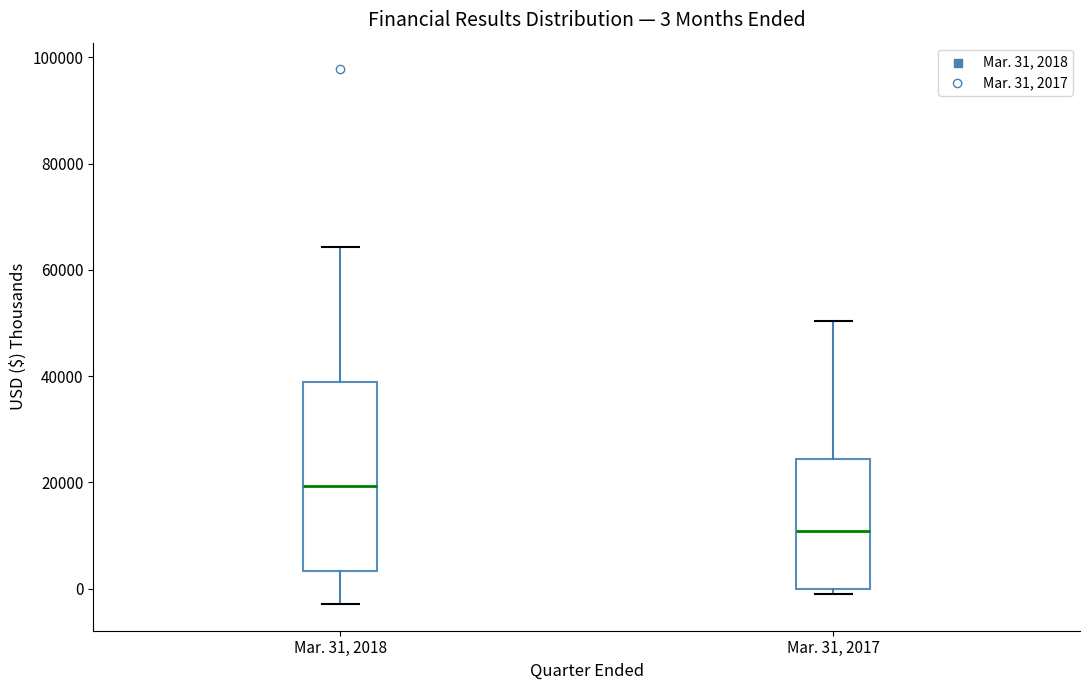

Which box has the lowest median line?

Mar. 31, 2017